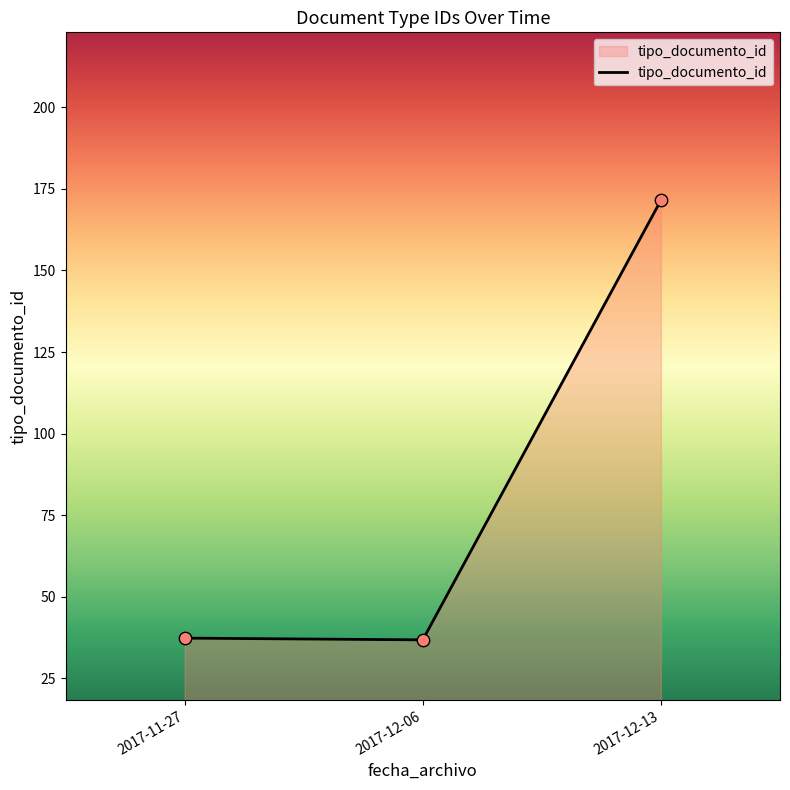

What is the change in value from 2017-11-27 to 2017-12-06?

-0.5